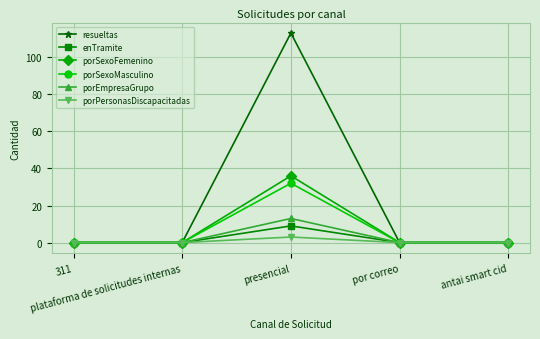

Count the number of categories in the chart.

5